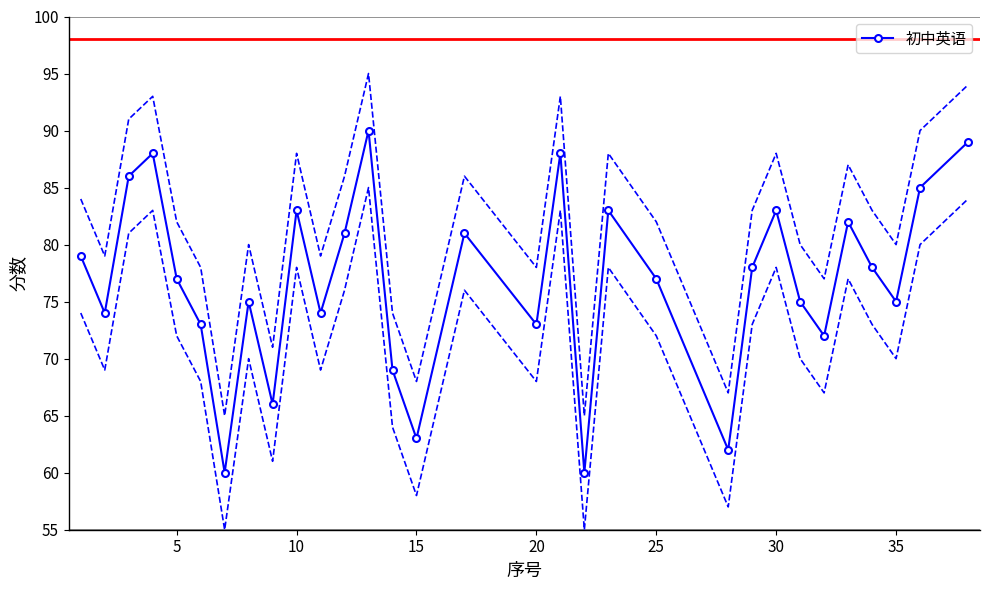

True or false: 初中英语 has more than 1 points higher than both neighbors.

True